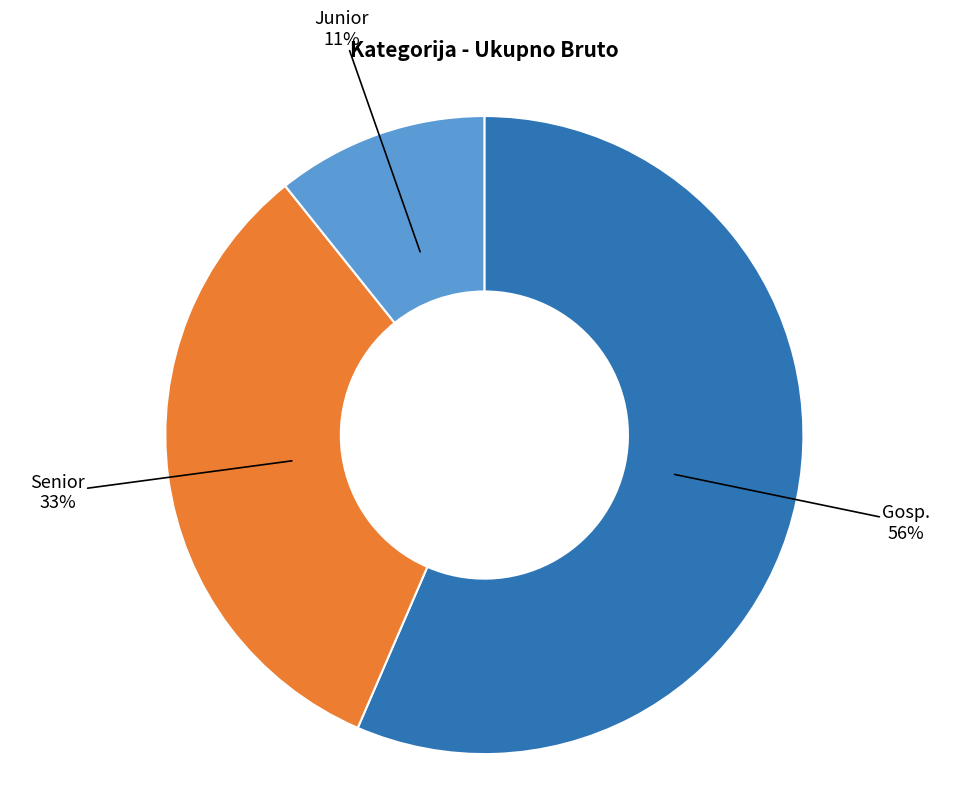

How many segments does this pie chart have?

3